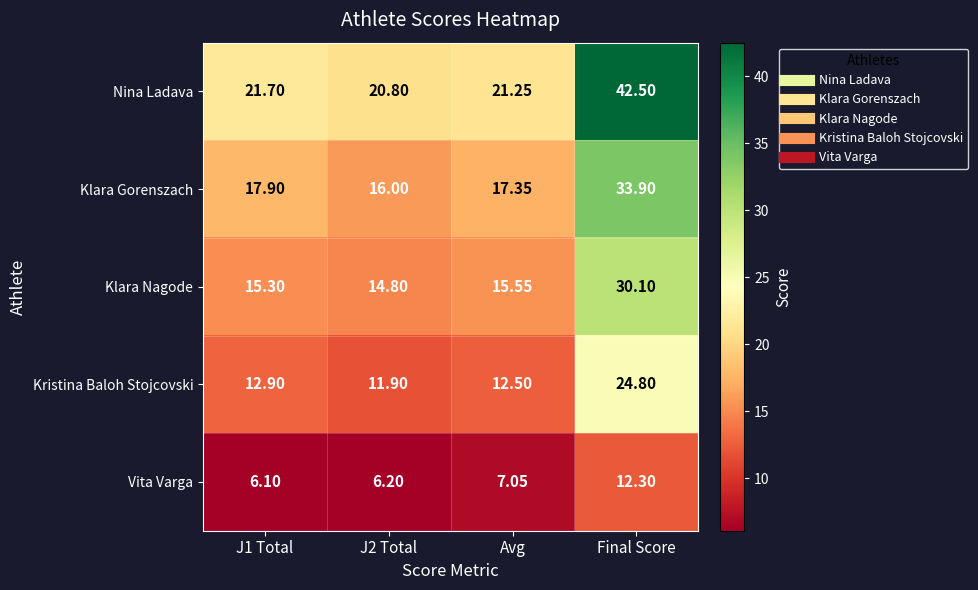

Rank the series by their maximum value, from lowest to highest.

Vita Varga, Kristina Baloh Stojcovski, Klara Nagode, Klara Gorenszach, Nina Ladava